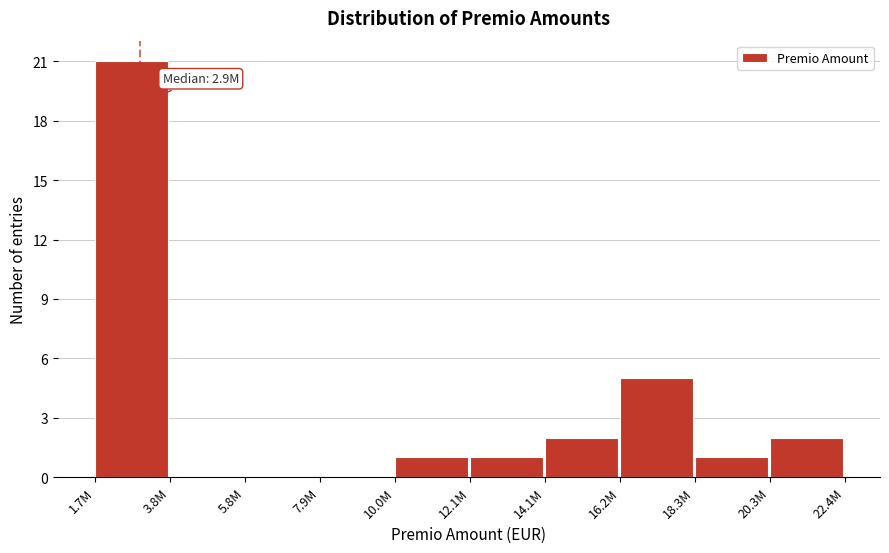

Reading left to right, what are all the values shown in this chart?

1.7M=21	3.8M=0	5.8M=0	7.9M=0	10.0M=1	12.1M=1	14.1M=2	16.2M=5	18.3M=1	20.3M=2